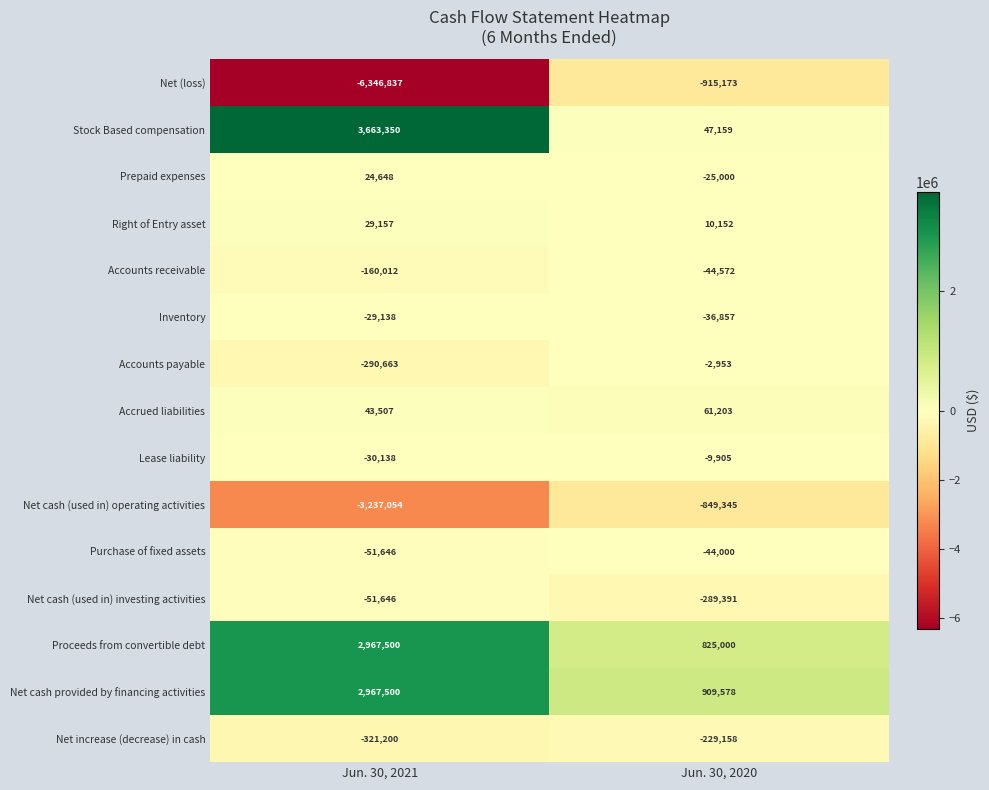

What is the maximum value for Proceeds from convertible debt?

2967500